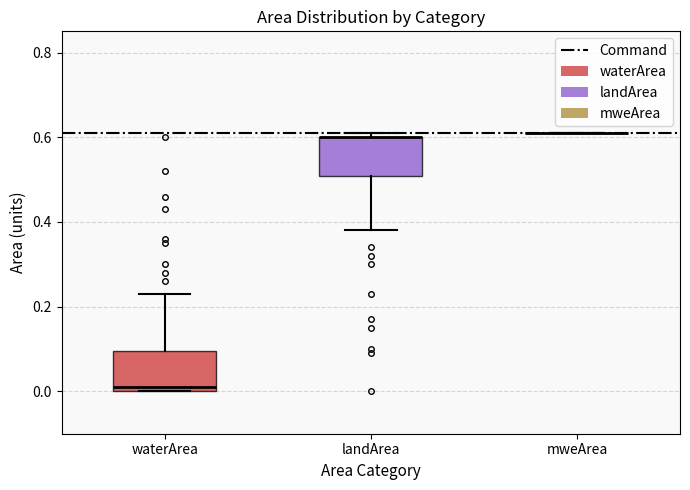

Where is the upper edge of the box for landArea on the y-axis? The values are not printed on the chart, so give them approximately, as read against the axis.

0.60